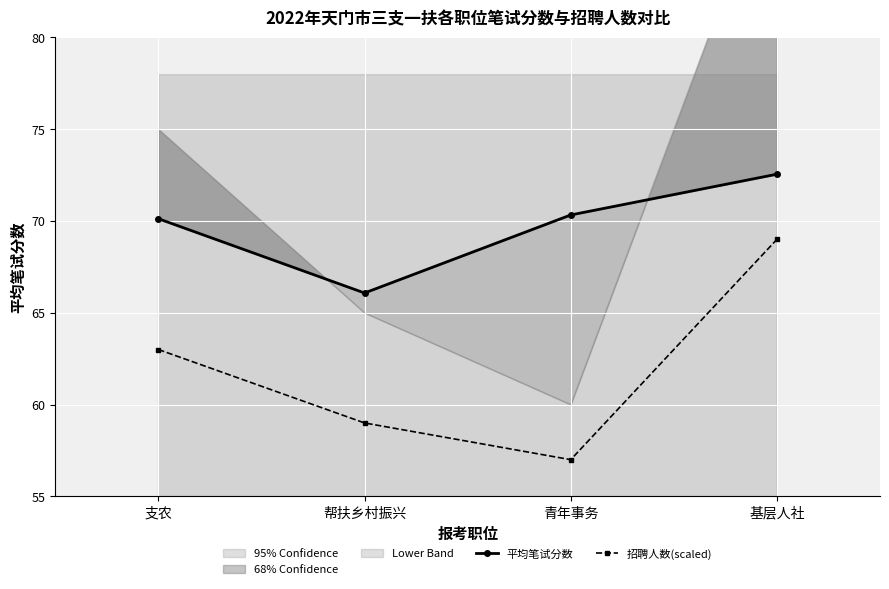

Is it true that 招聘人数(scaled) equals 59.0 at 帮扶乡村振兴?

True